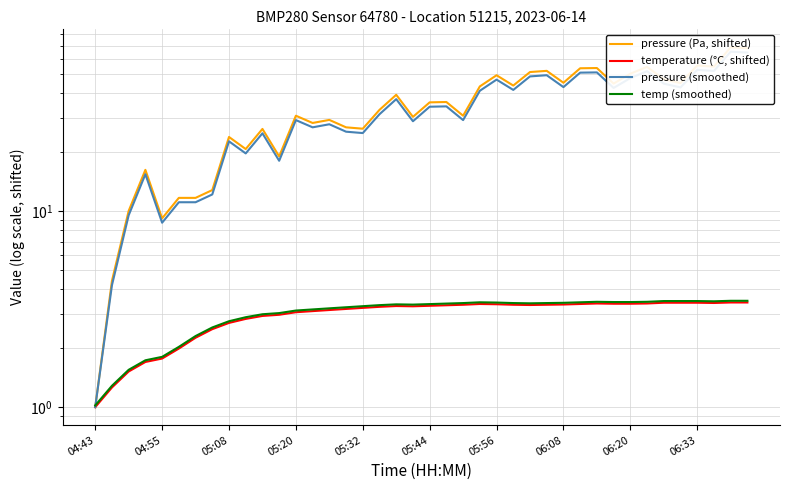

Rank the series at 30 from lowest to highest value.

temperature (°C, shifted), temp (smoothed), pressure (smoothed), pressure (Pa, shifted)